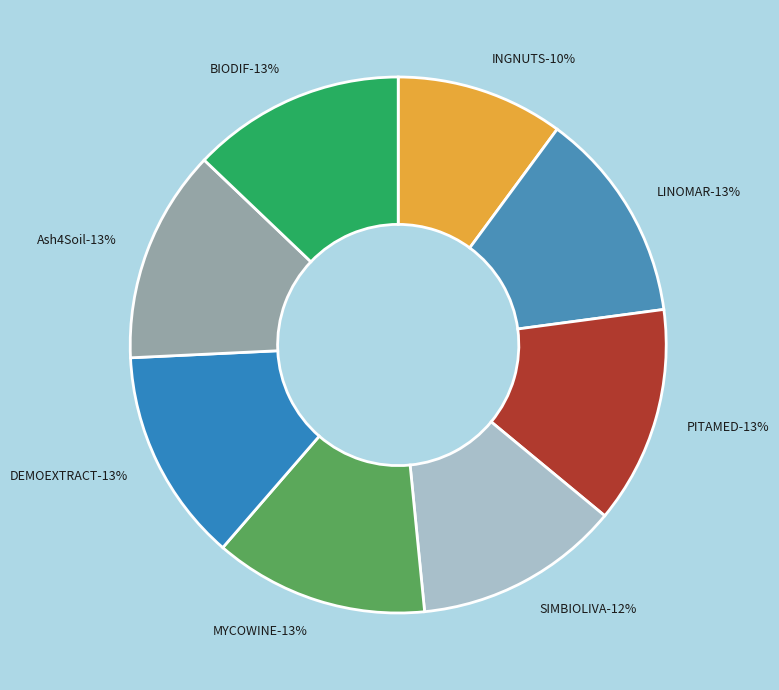

Is there any slice that represents more than half of the pie?

No